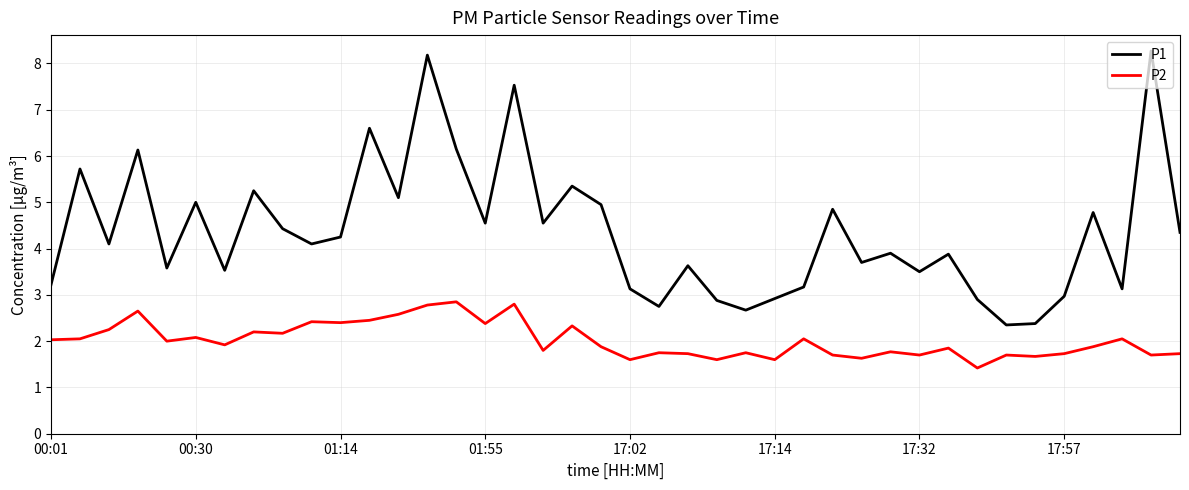

List the series in order of their overall mean, highest first.

P1, P2